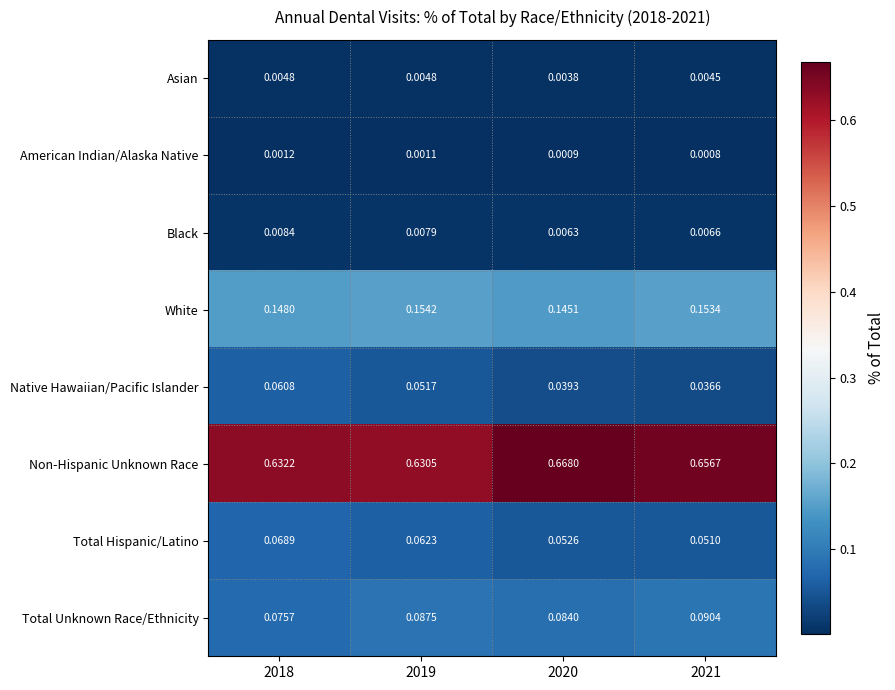

Which series has the largest total across all categories?

Non-Hispanic Unknown Race